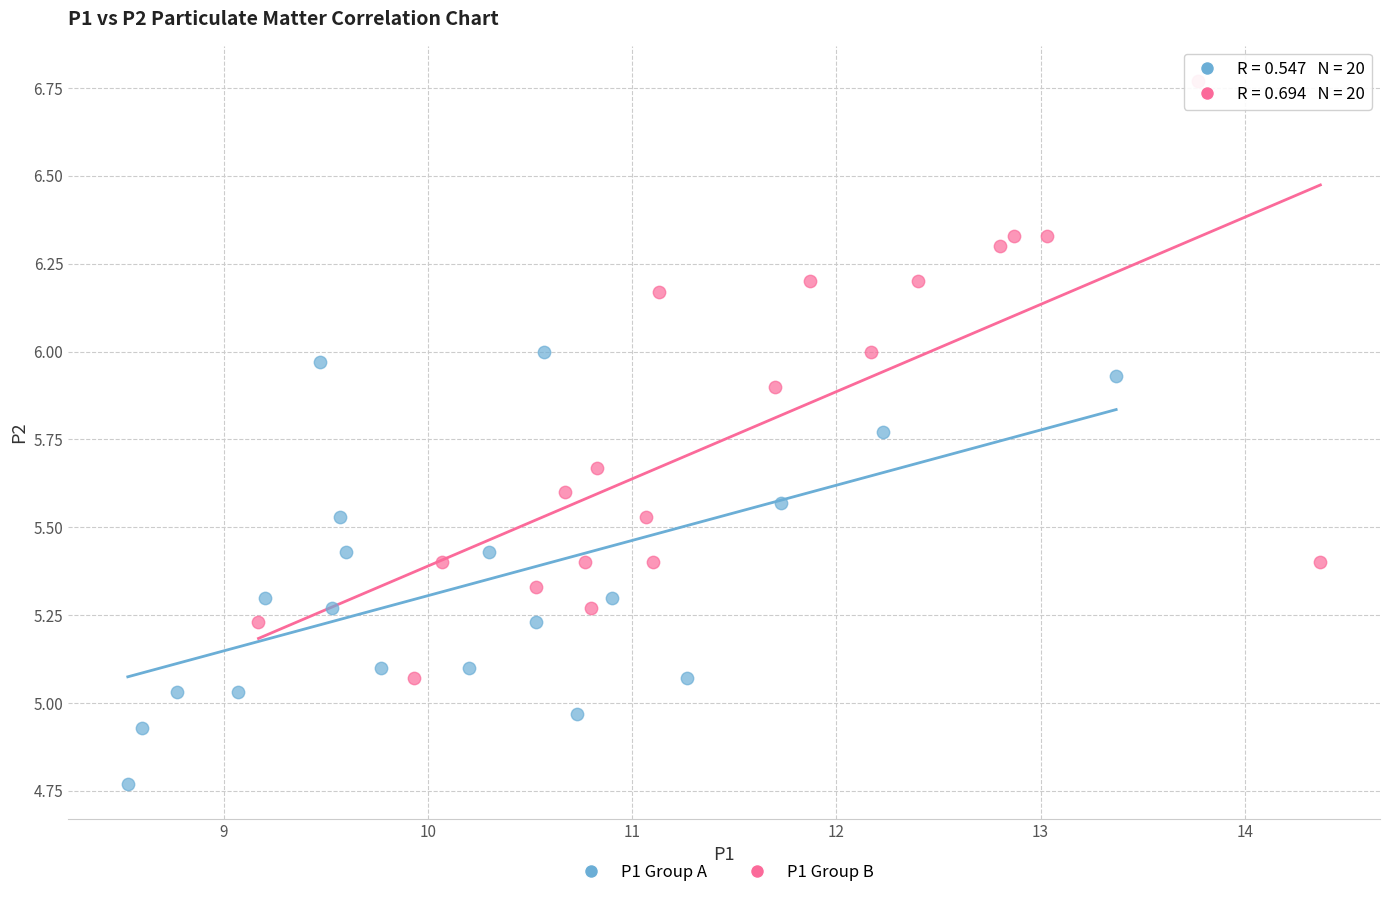

Which series has the largest Y range (max minus min)?

P1 Group B